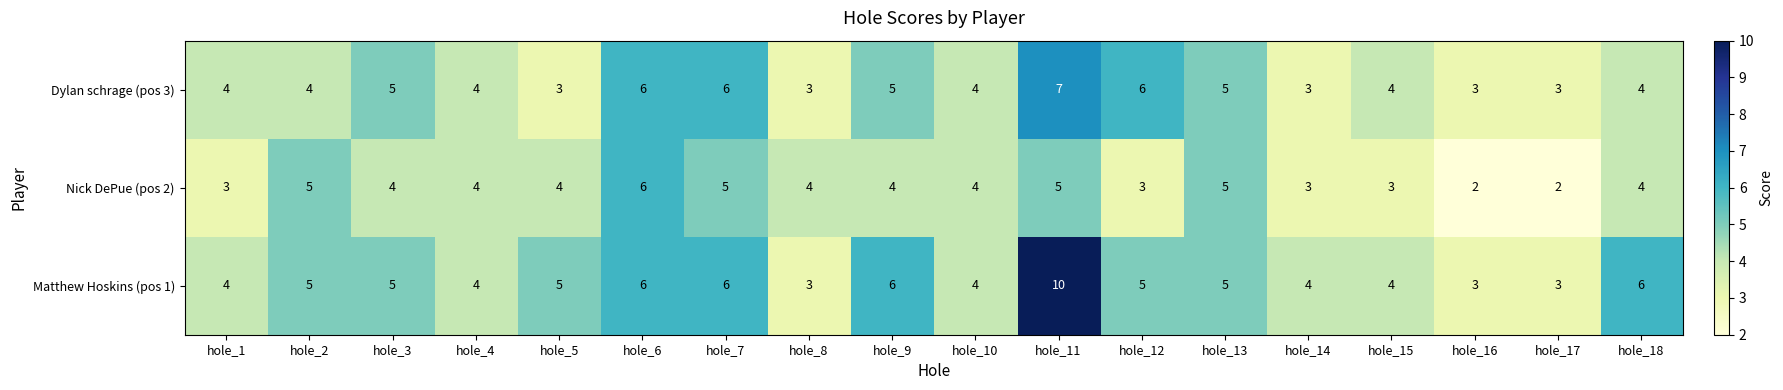

What is the maximum value shown in the chart?

10